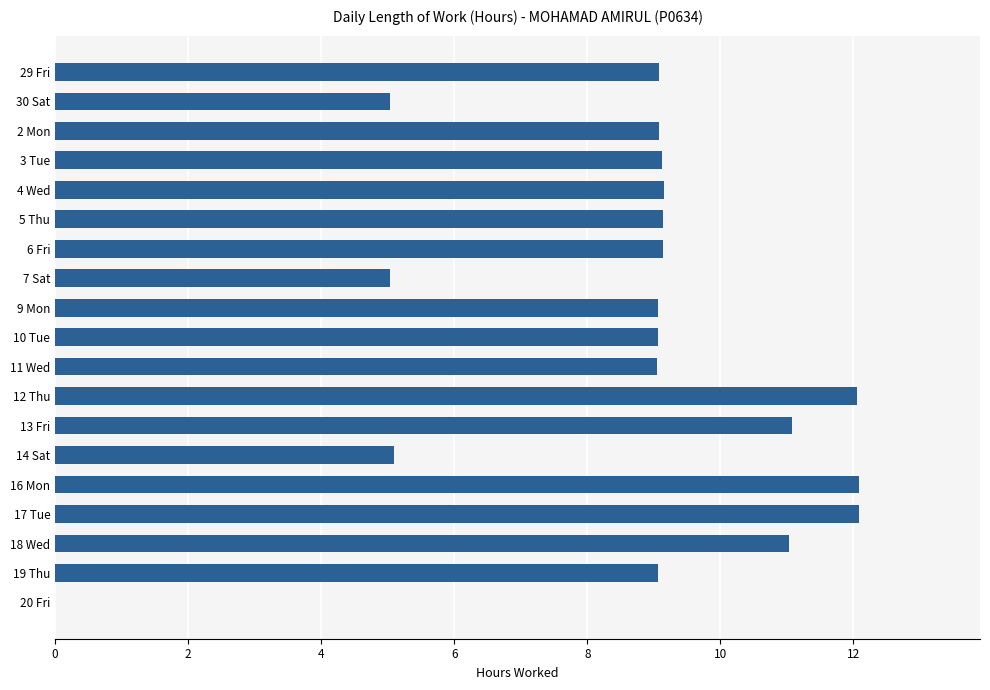

How many distinct data groups are displayed?

1